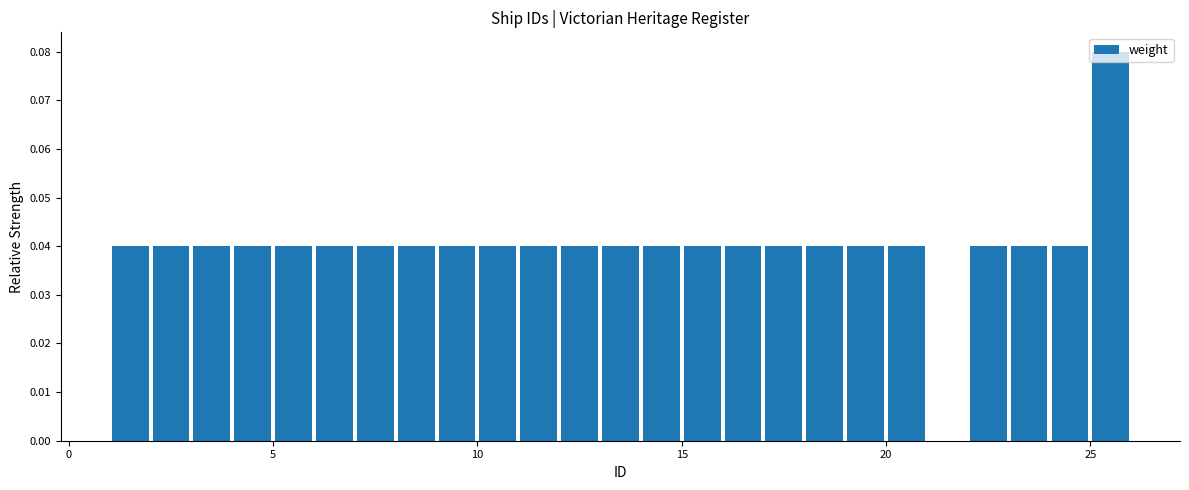

Around what value on the x-axis is the tallest bar? Give the approximate position of its centre, as read against the axis.

25.5